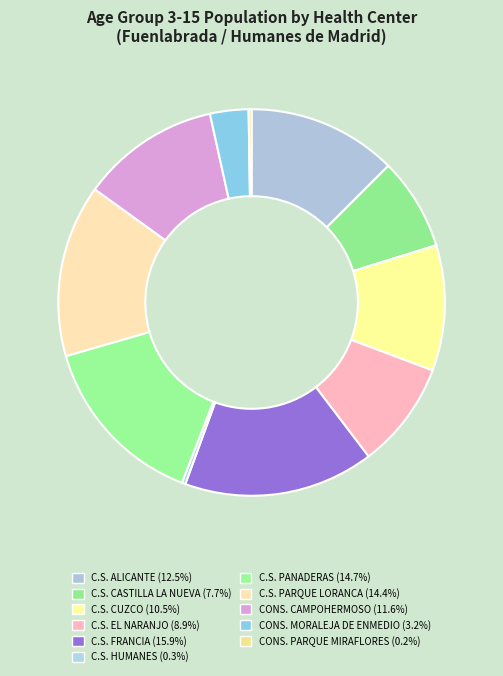

Does C.S. CASTILLA LA NUEVA account for over 50% of the chart?

No